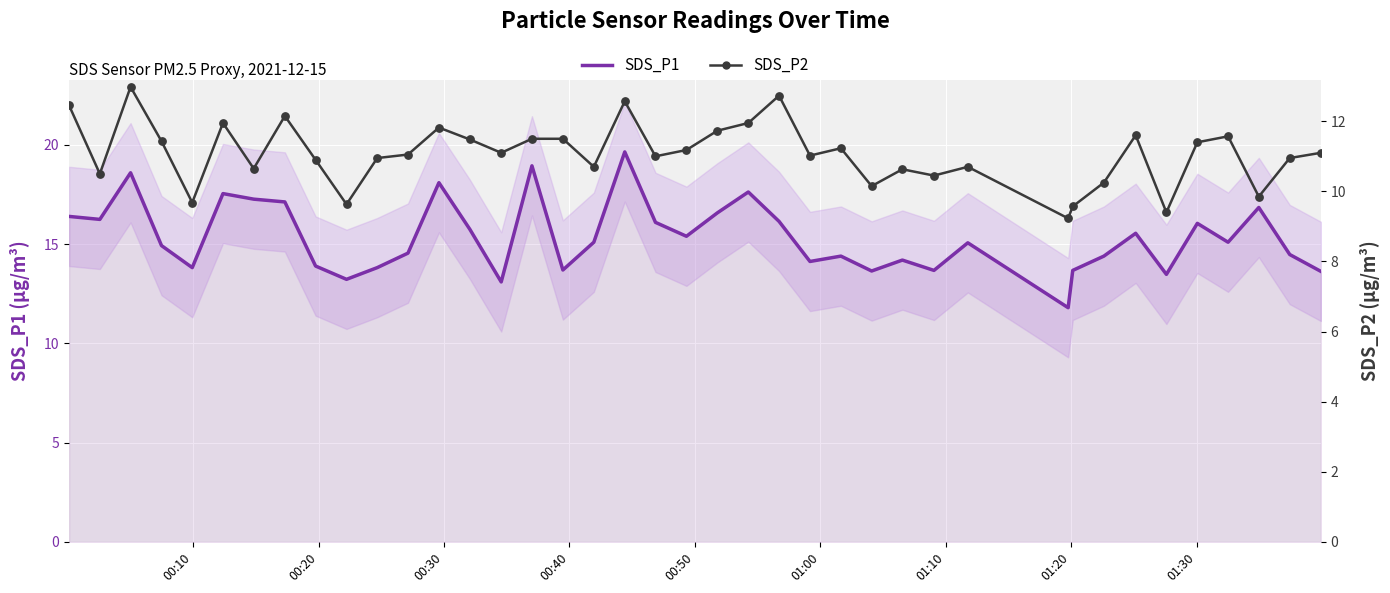

Is the value of SDS_P1 at 36 greater than the value of SDS_P2 at 00:10?

Yes